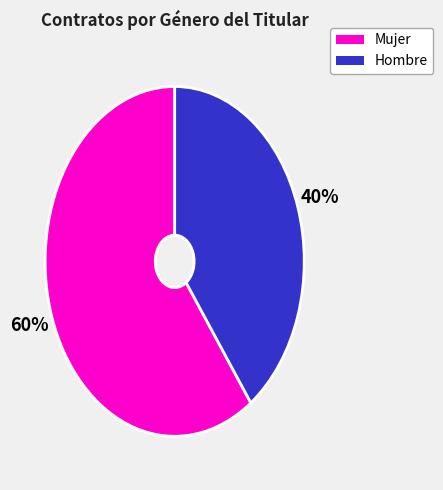

How many segments does this pie chart have?

2